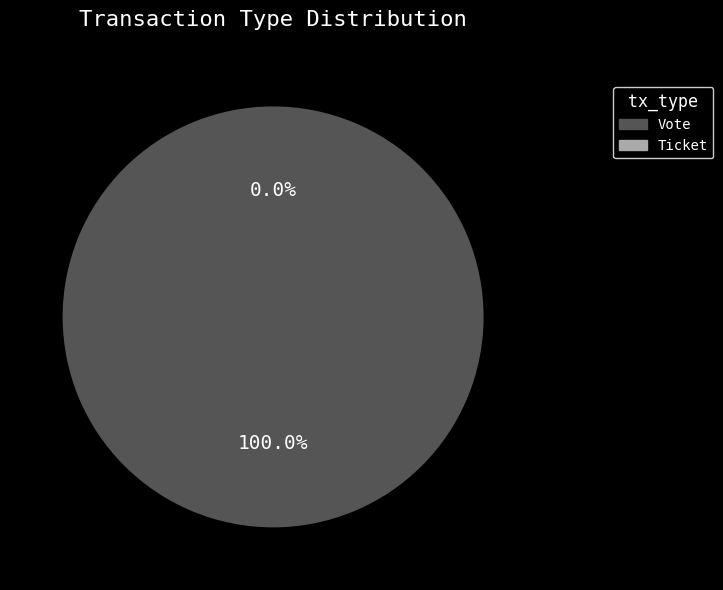

To the nearest percent, what is the difference between the largest and smallest slice percentages?

100%